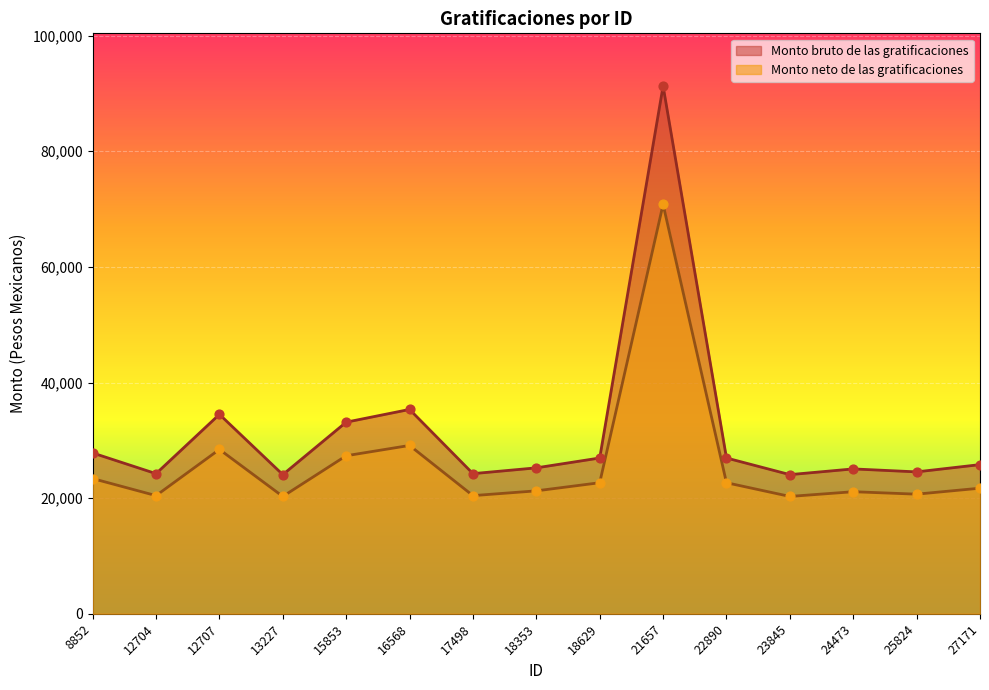

What are all the series names shown in the legend?

Monto bruto de las gratificaciones, Monto neto de las gratificaciones